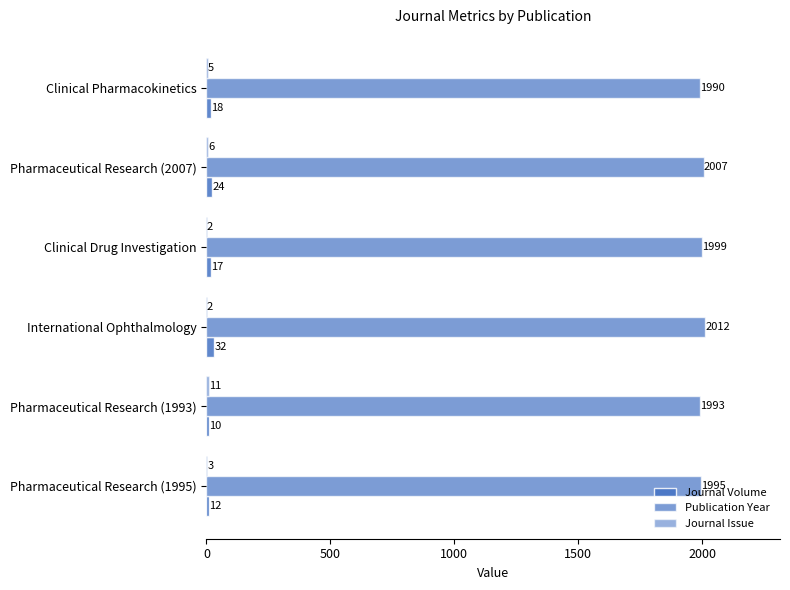

How many series are shown in this chart?

3